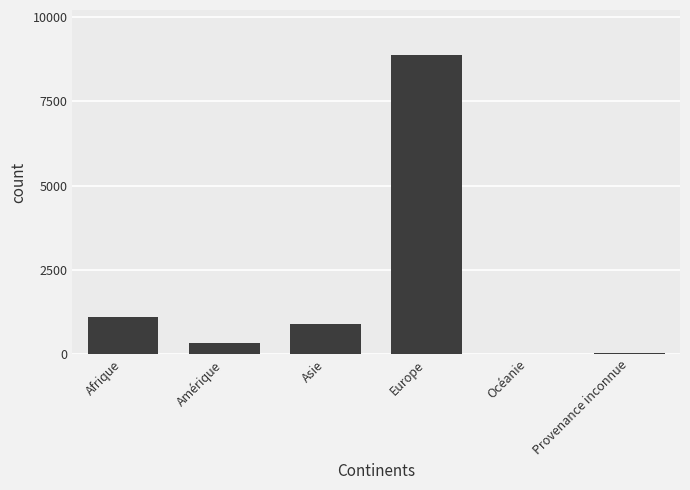

The value at Europe is 8882. True or false?

True